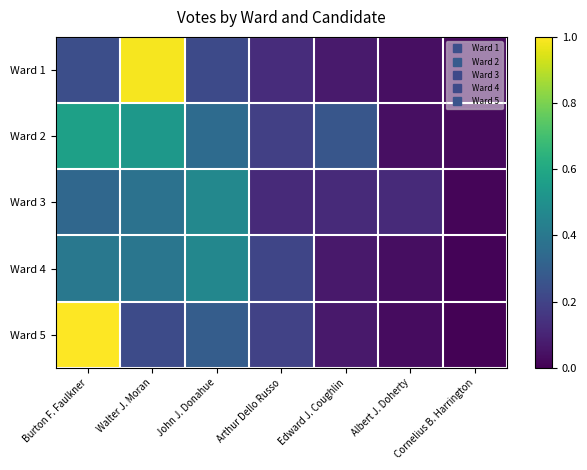

Which series has the widest spread of values?

Ward 5